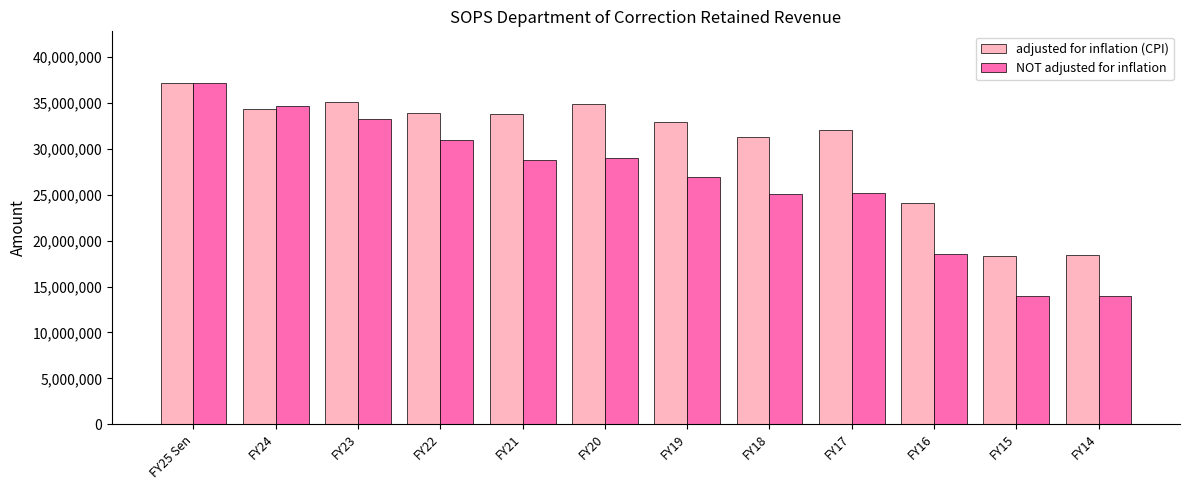

What is the difference between the maximum and minimum values in the adjusted for inflation (CPI) series?

18910240